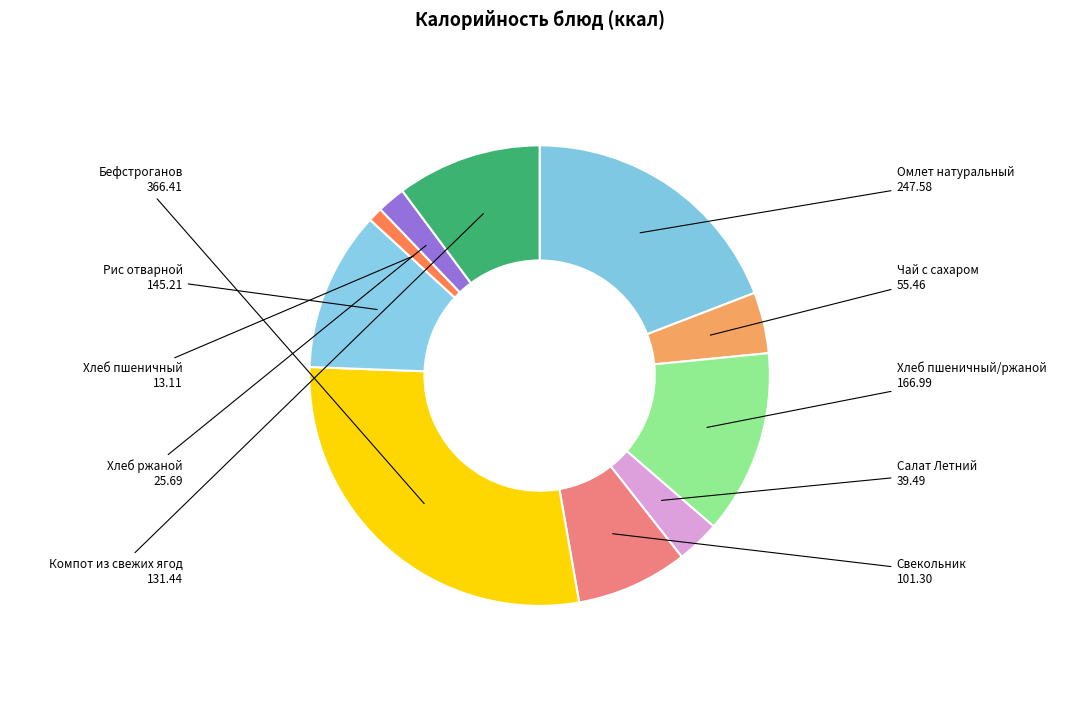

Count the number of slices in the pie.

10